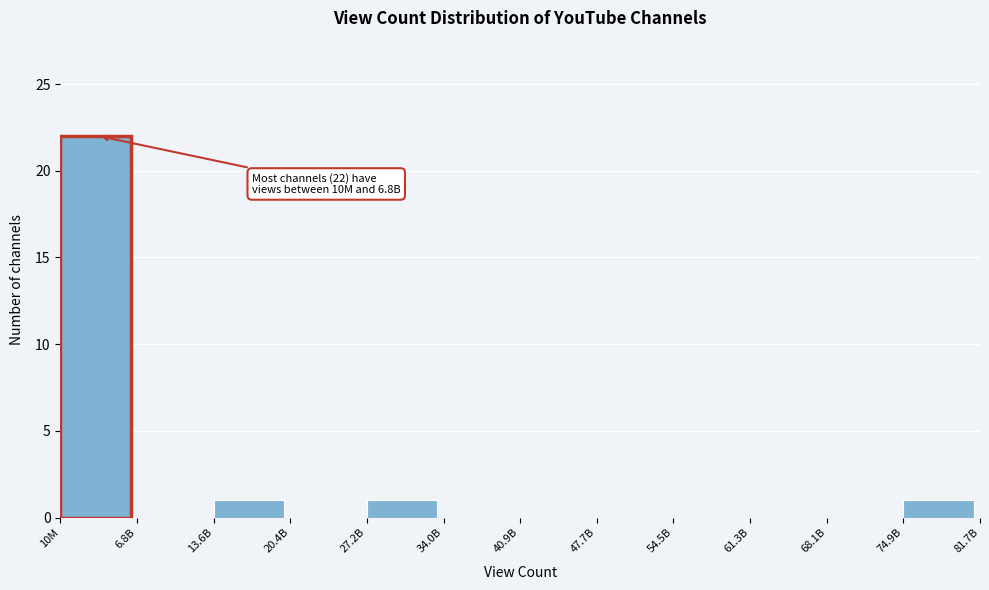

Reading left to right, list all the values displayed in this chart.

10M=22	6.8B=0	13.6B=1	20.4B=0	27.2B=1	34.0B=0	40.9B=0	47.7B=0	54.5B=0	61.3B=0	68.1B=0	74.9B=1